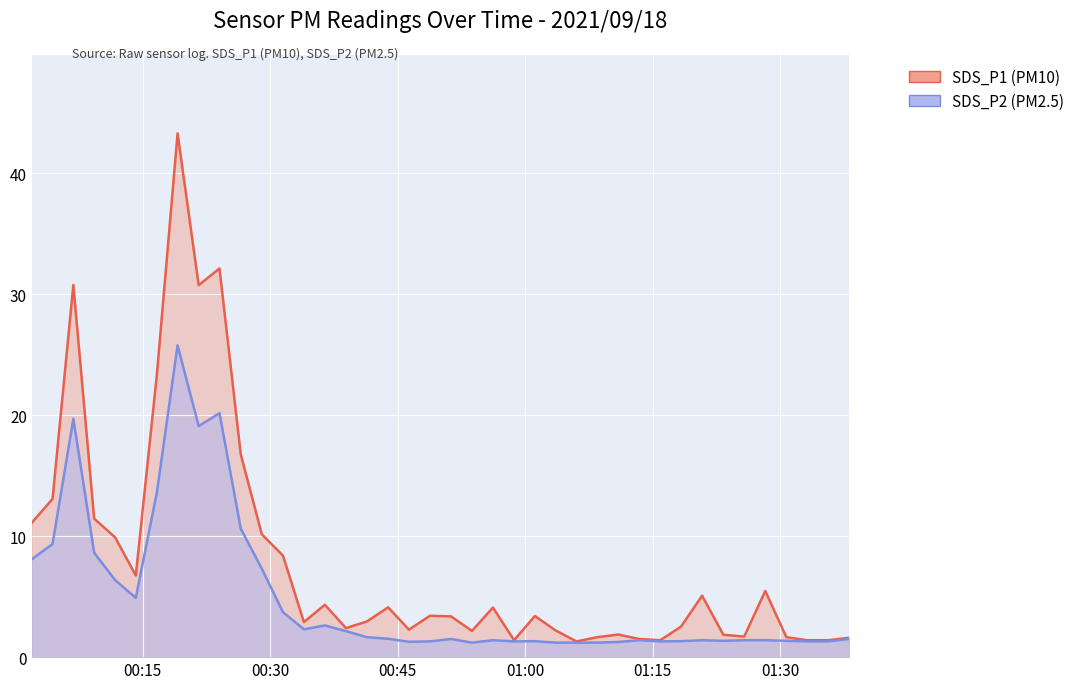

What is the sum of all SDS_P1 values?

317.4